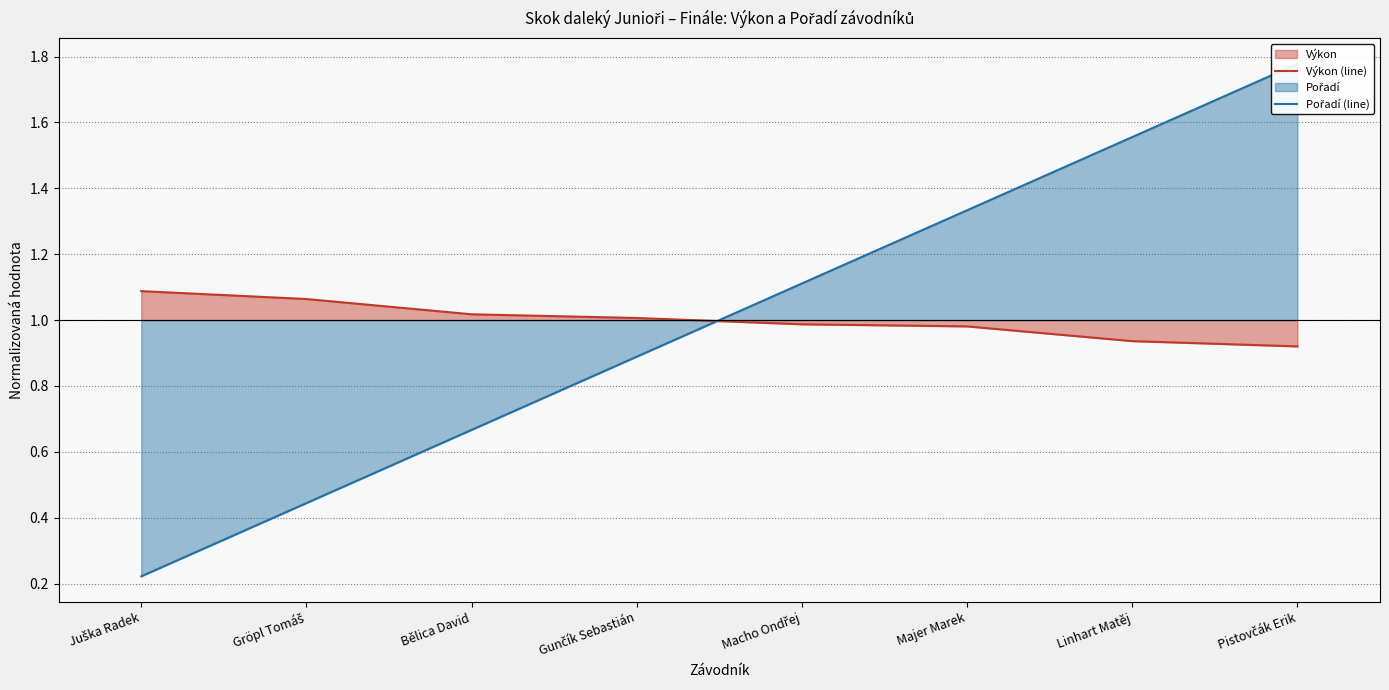

What is the lowest value of the Výkon (line) series?

0.9